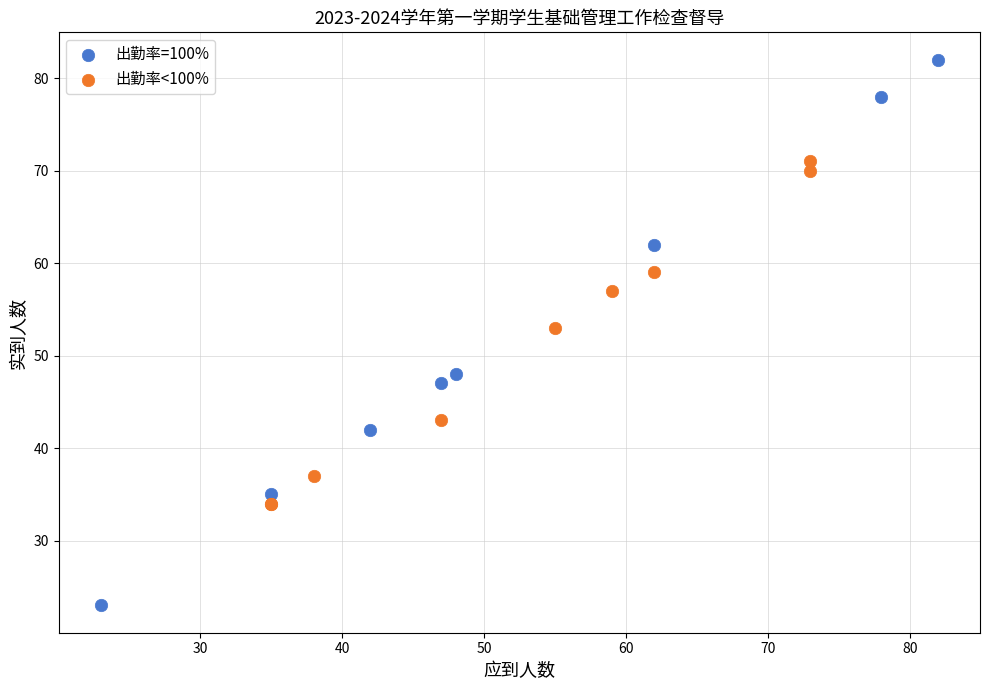

Which series has the widest spread of Y values?

出勤率=100%